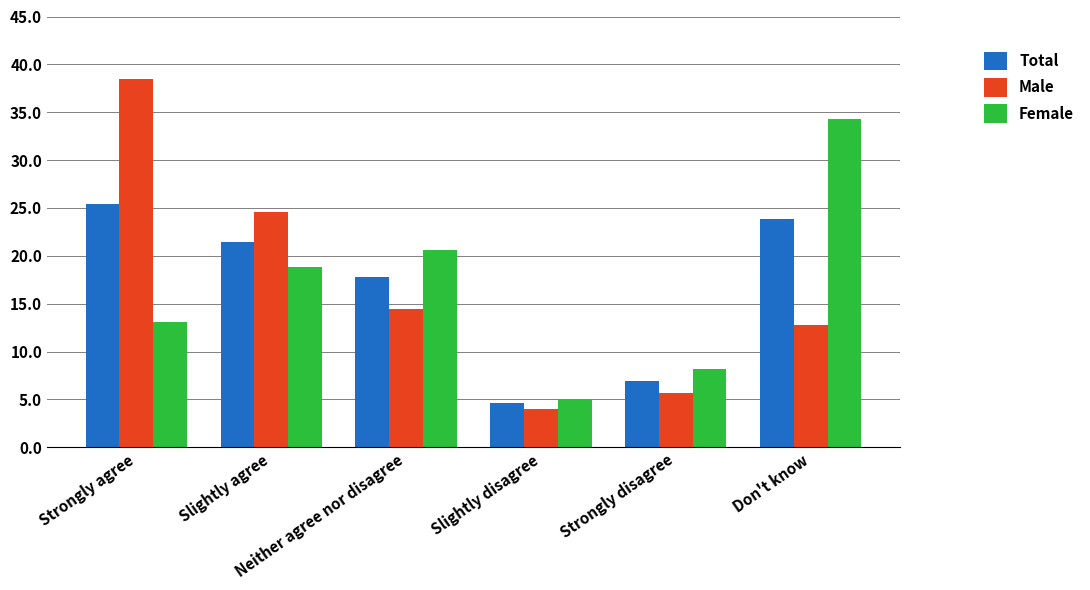

Is it true that Male equals 13.4 at Slightly agree?

False